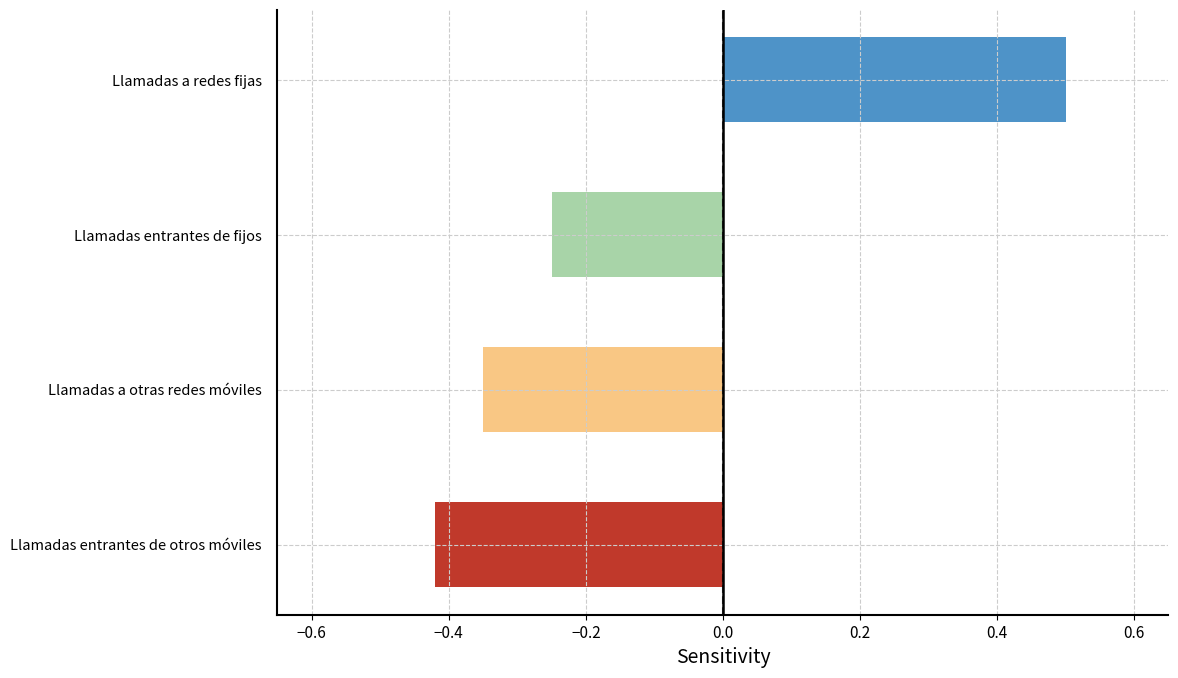

List the labels in order of value, largest first.

Llamadas a redes fijas, Llamadas entrantes de fijos, Llamadas a otras redes móviles, Llamadas entrantes de otros móviles